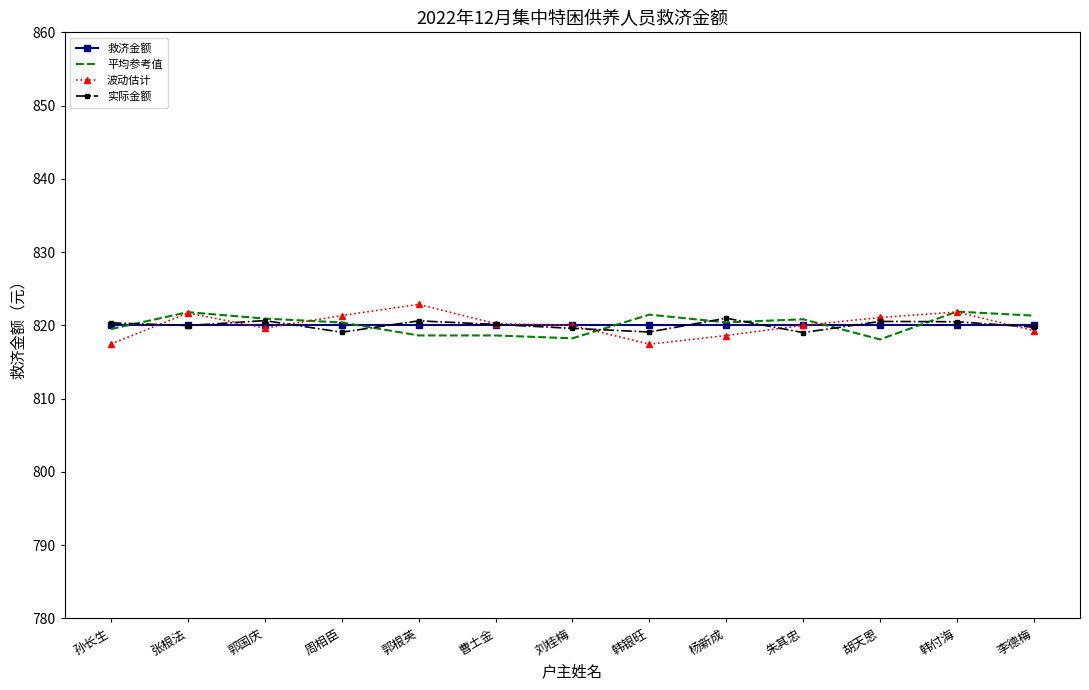

What is the maximum value for 平均参考值?

821.9